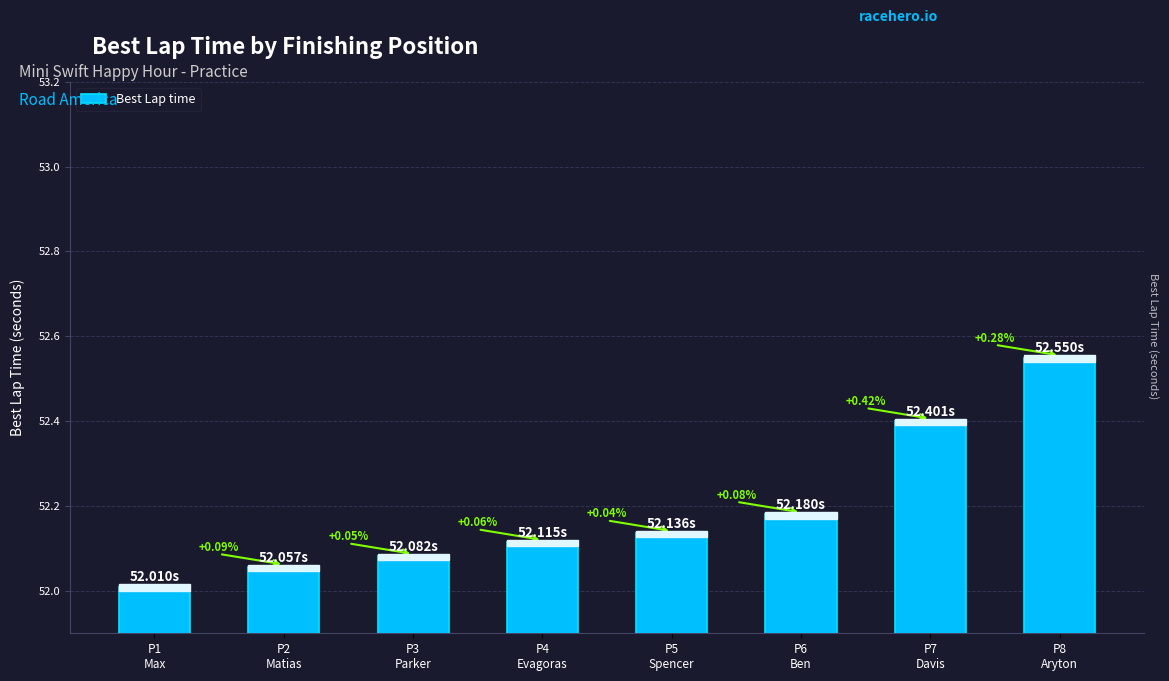

How many bars are there in total?

8